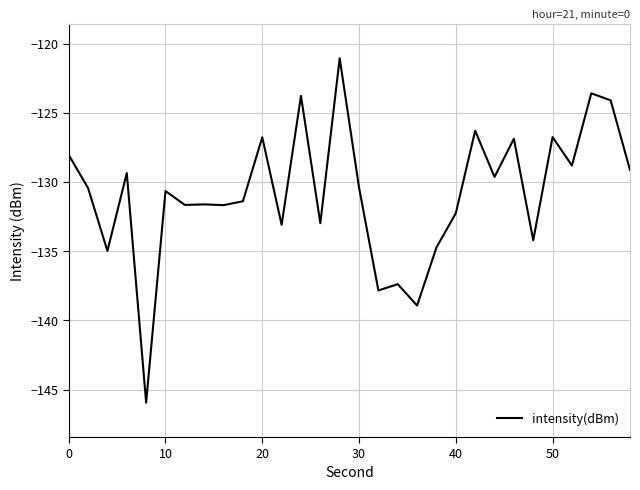

Is this an area chart (filled region under the line)?

No